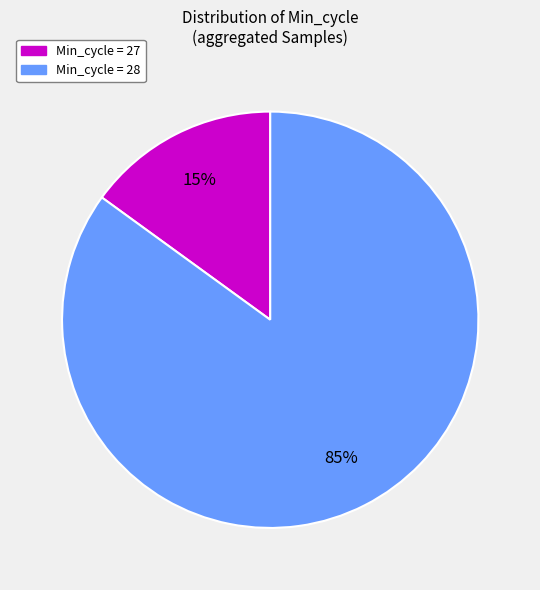

Is there a majority slice in this chart?

Yes